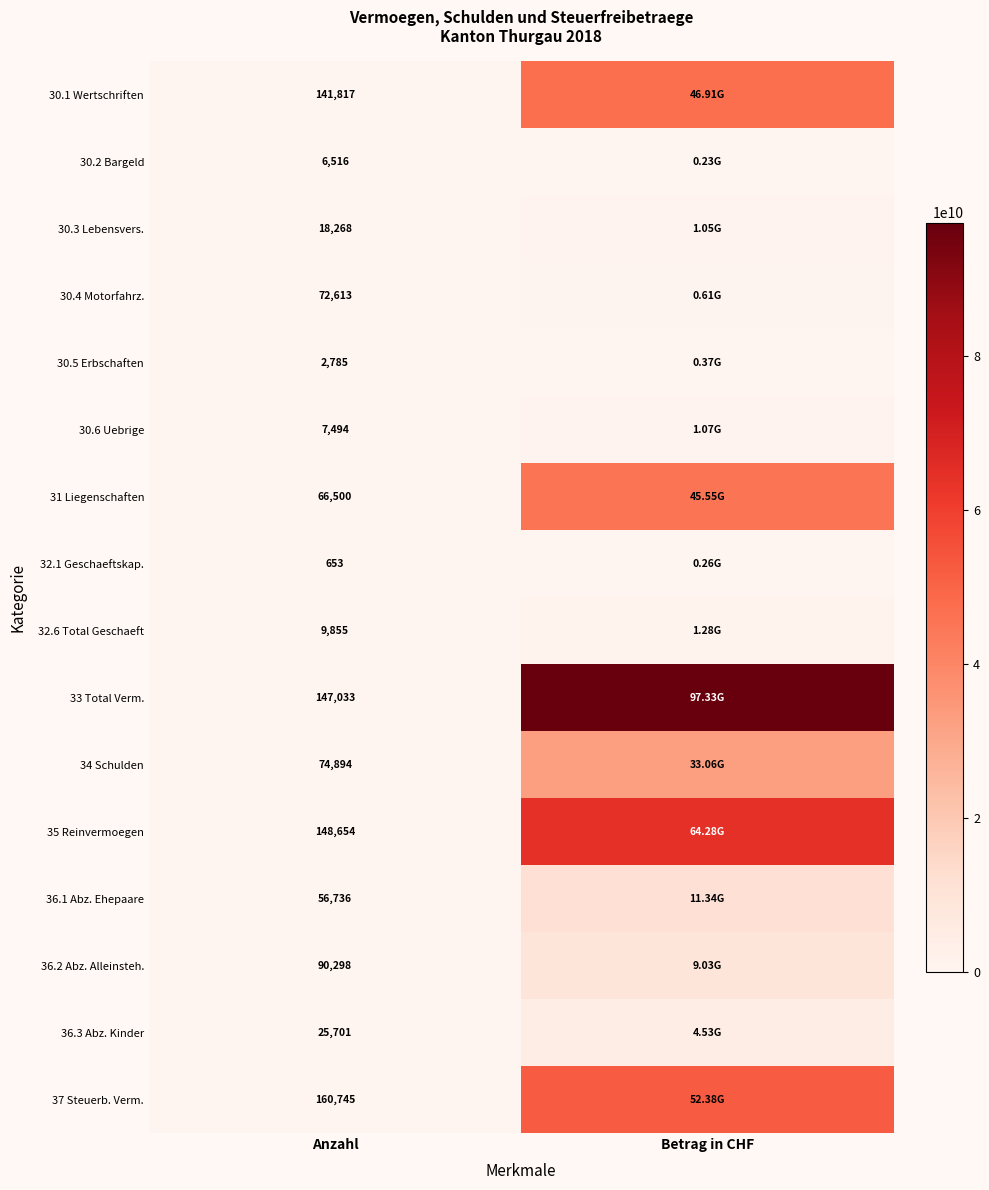

What is the difference between the highest and lowest values at Anzahl?

160092